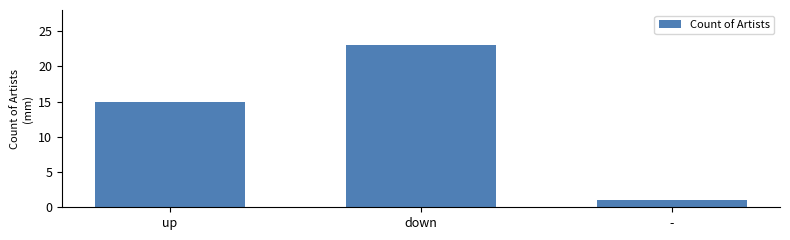

List the labels in order of value, largest first.

down, up, -